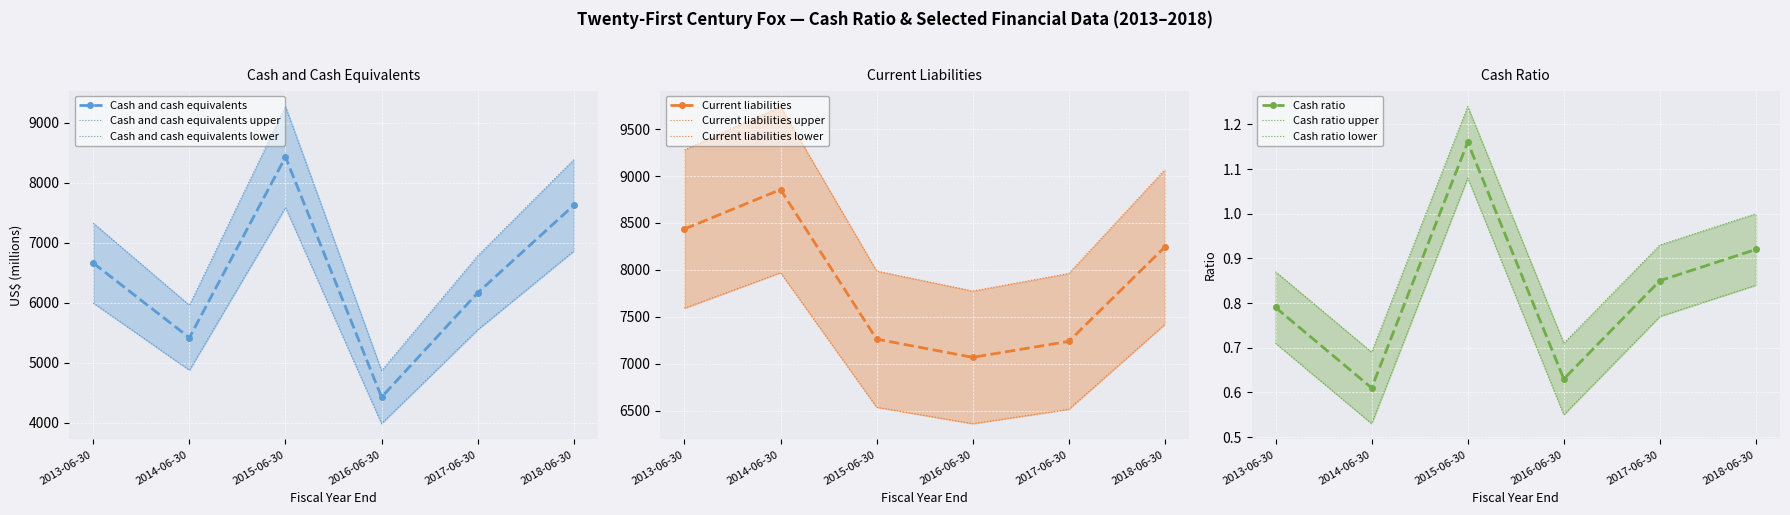

What is the value of the Current liabilities point at the 3rd from the left?

7262